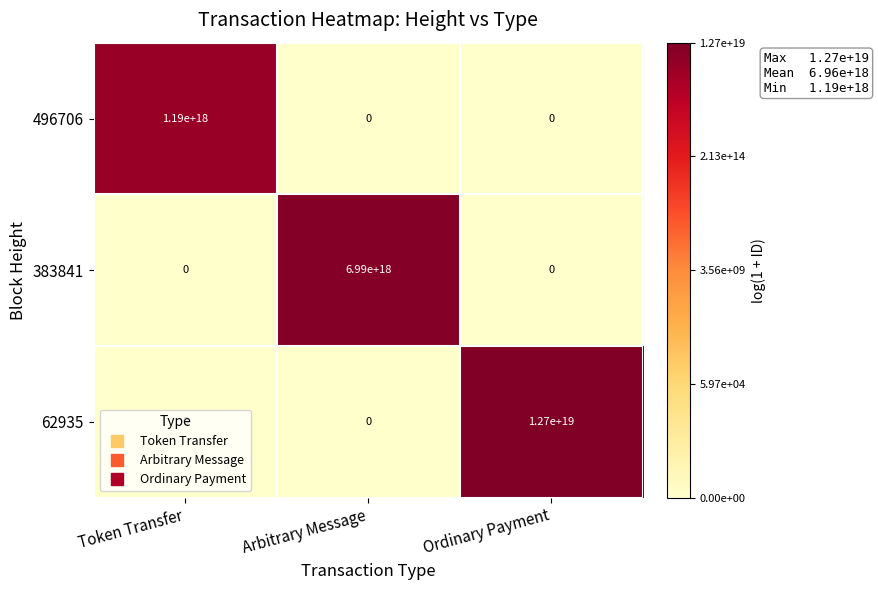

Which label corresponds to the largest value in the chart?

Ordinary Payment